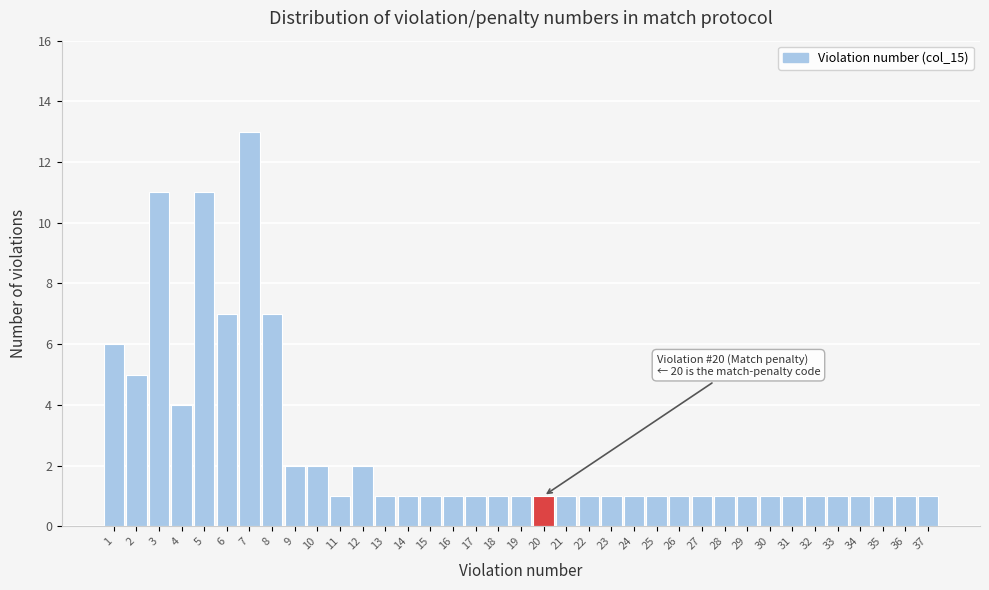

What is the ratio of the value at 15 to the value at 17?

1.0